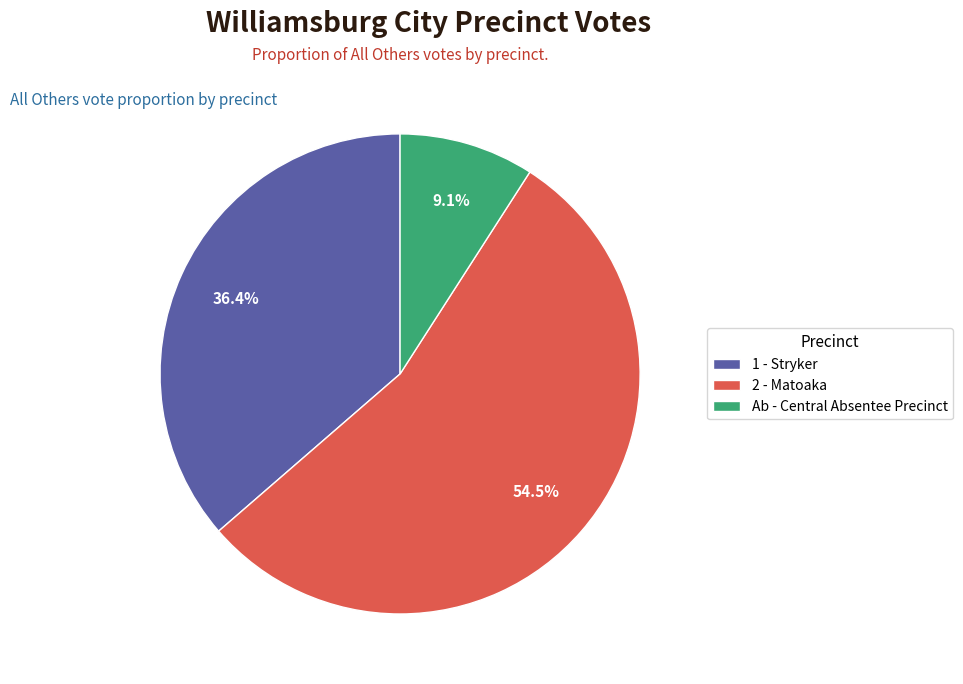

Do 2 - Matoaka and Ab - Central Absentee Precinct together represent more than half of the pie?

Yes